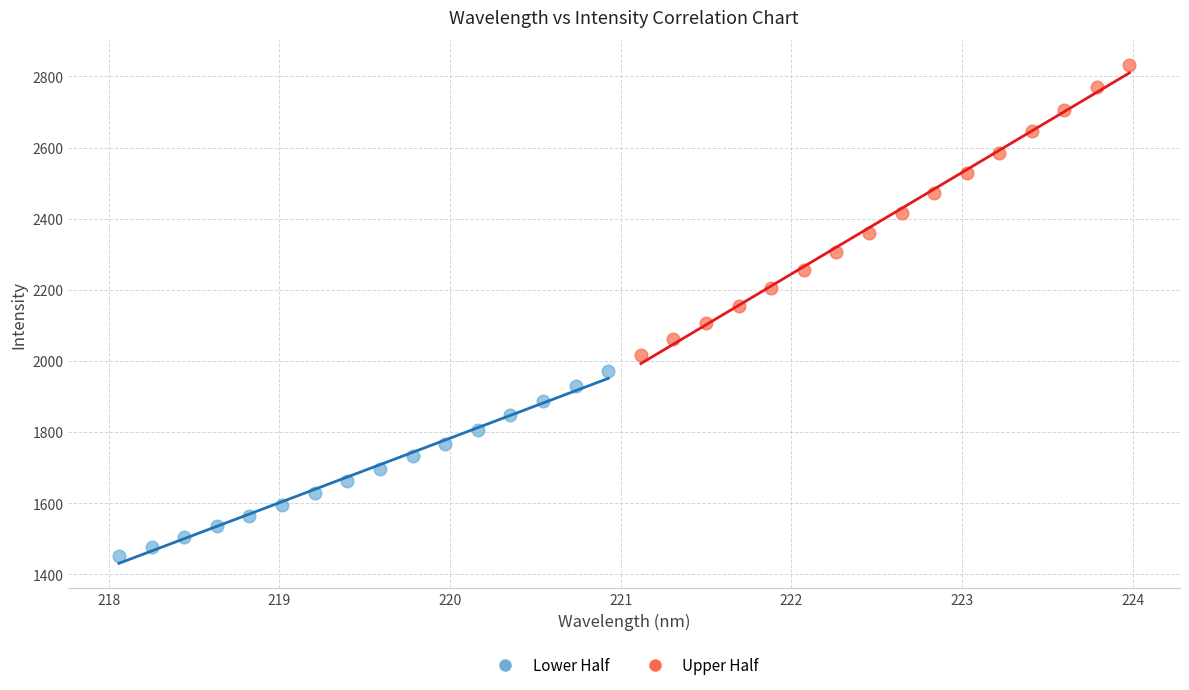

Which series has the largest Y range (max minus min)?

Upper Half